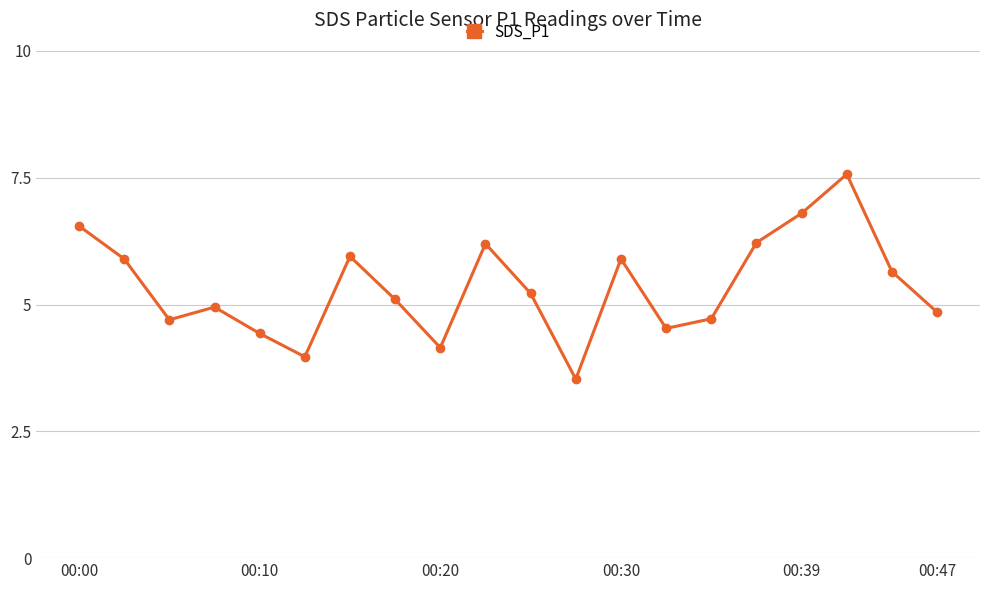

What is the smallest value displayed?

3.5